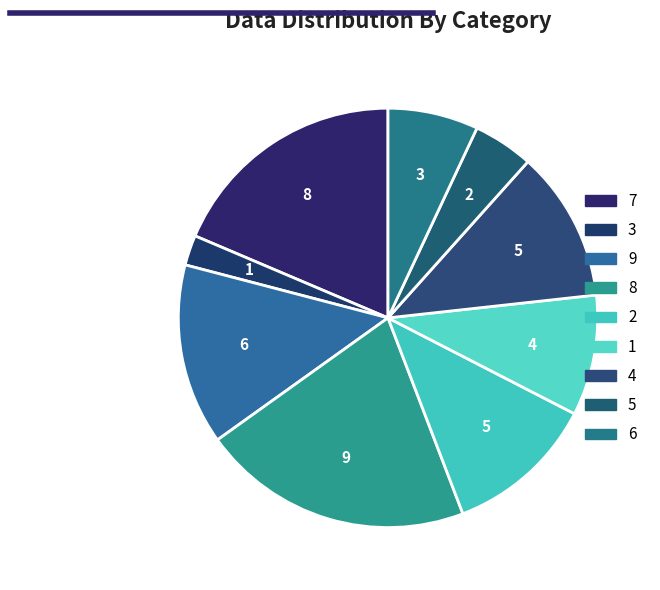

Does any single category account for the majority?

No